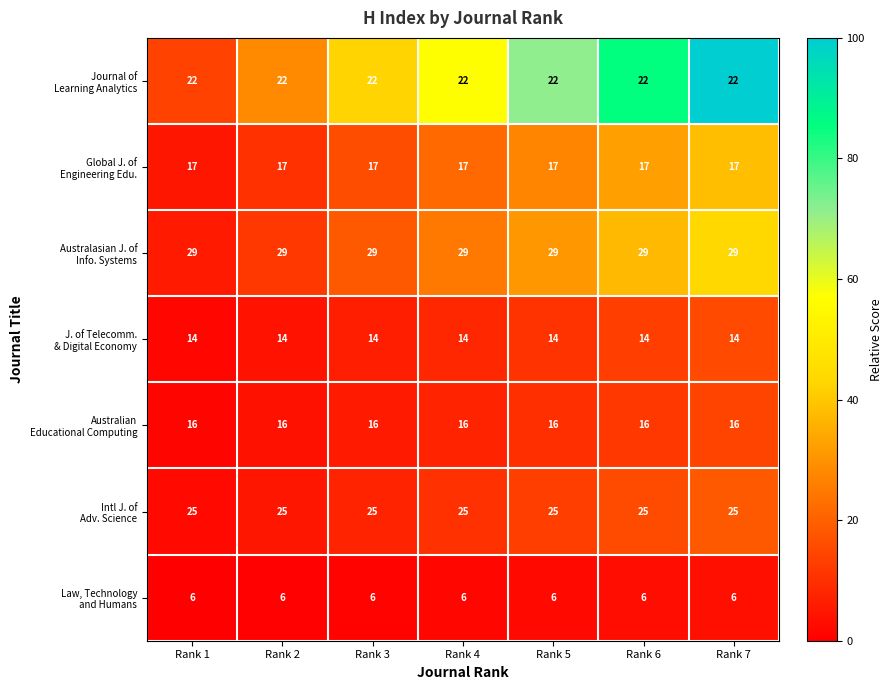

What is the spread (max minus min) of values at Rank 1?

23